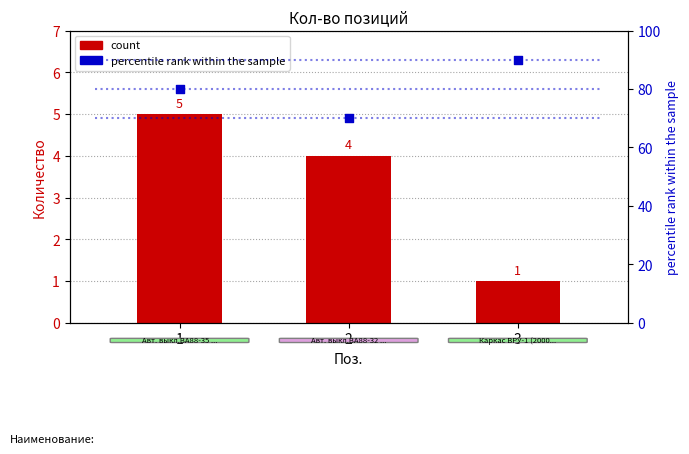

What is the total value across all series at 1?

85